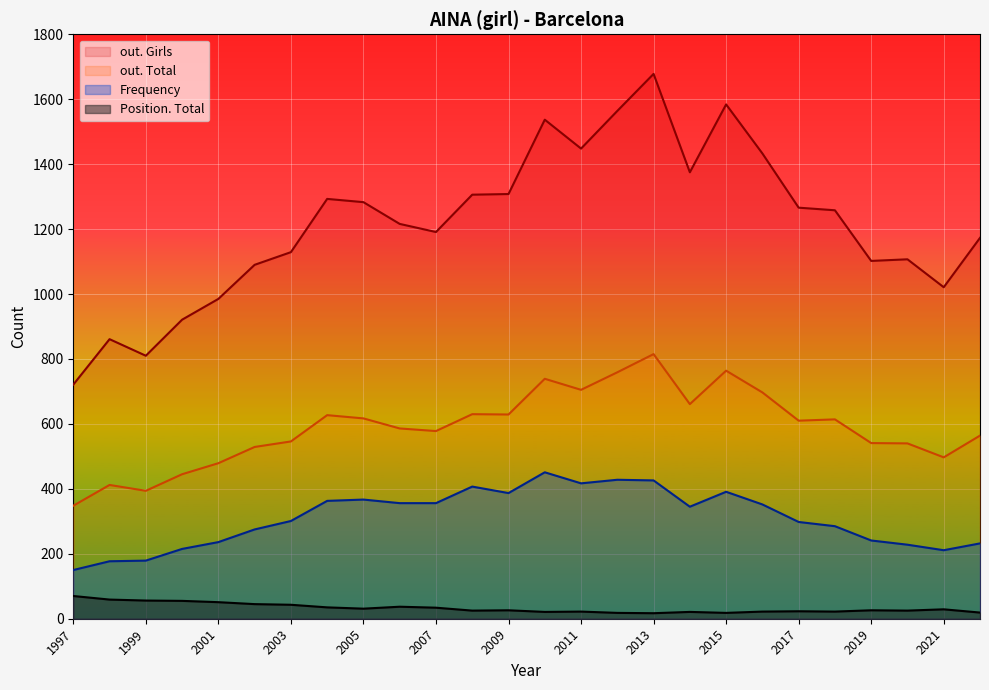

What value does the Frequency series have at 1998, to the nearest 10?

180